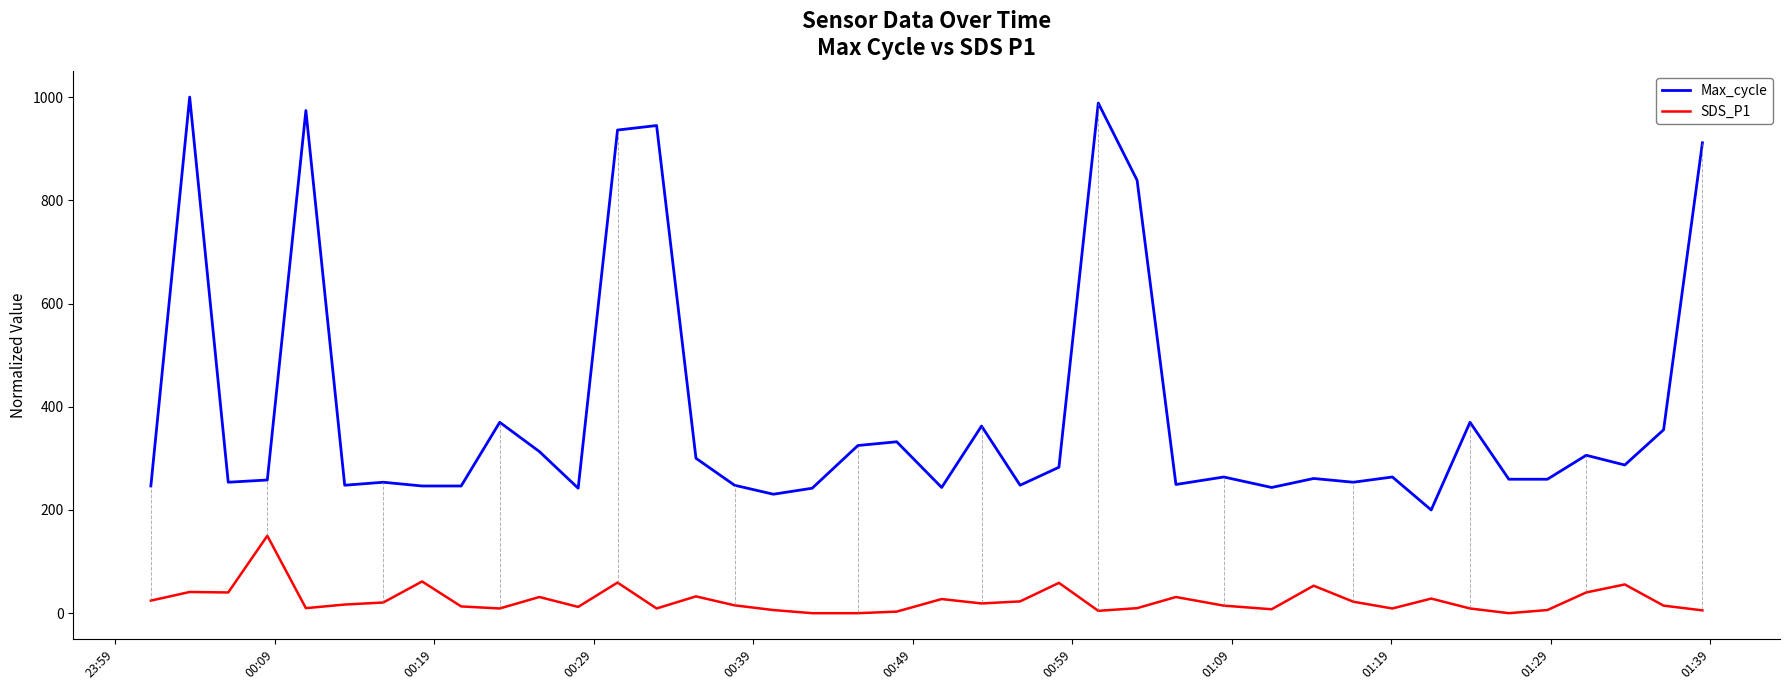

True or false: Max_cycle and SDS_P1 intersect in this chart.

False